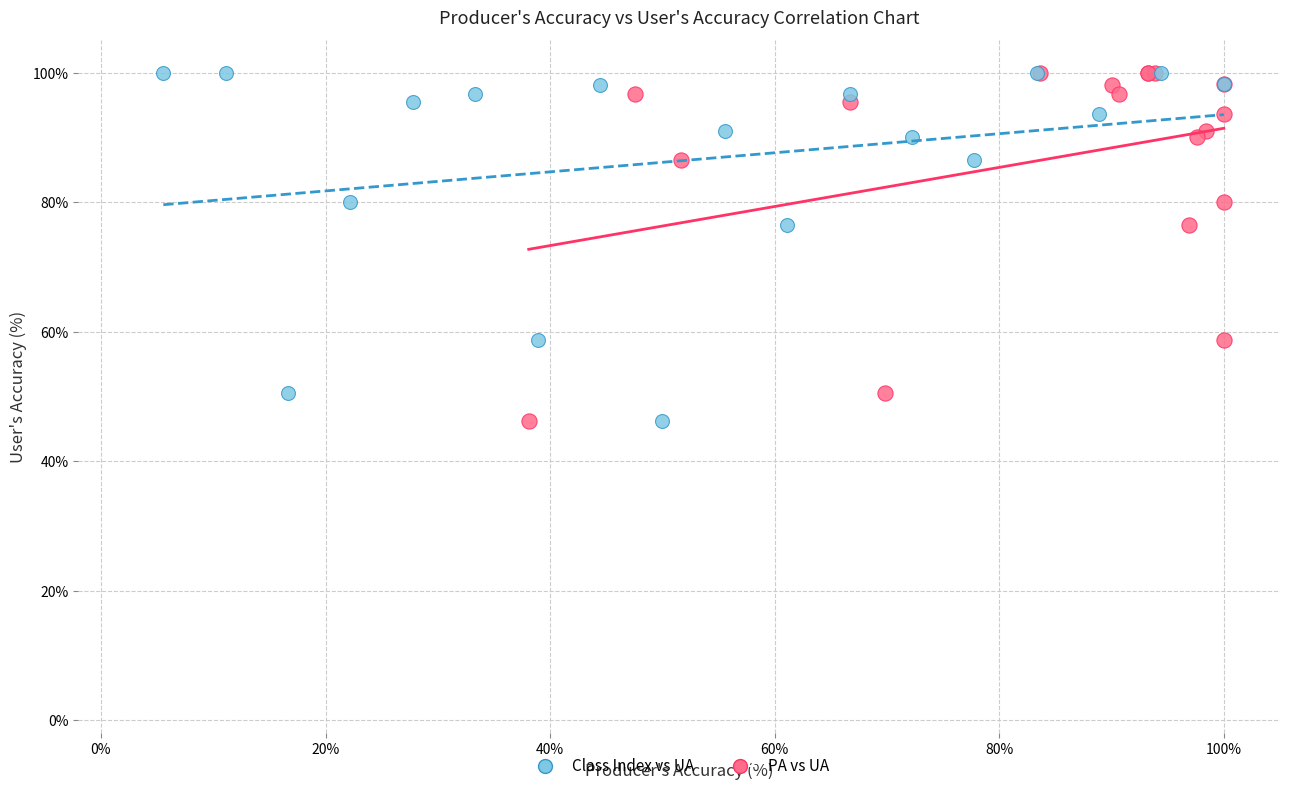

What are all the series names shown in the legend?

Class Index vs UA, PA vs UA